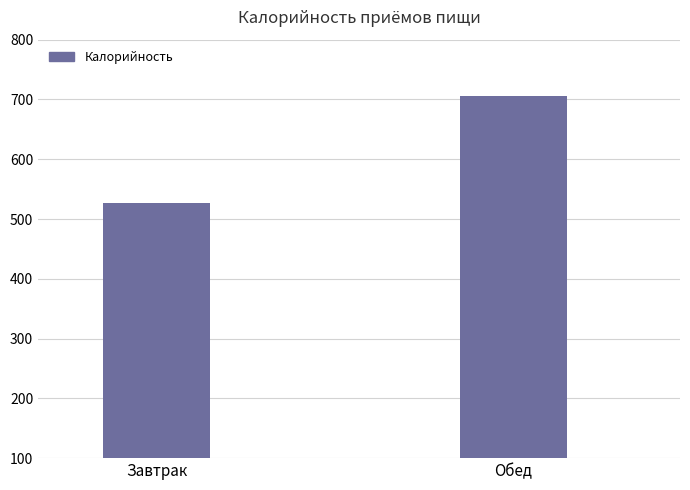

Count the values in the range 527 to 705.

2